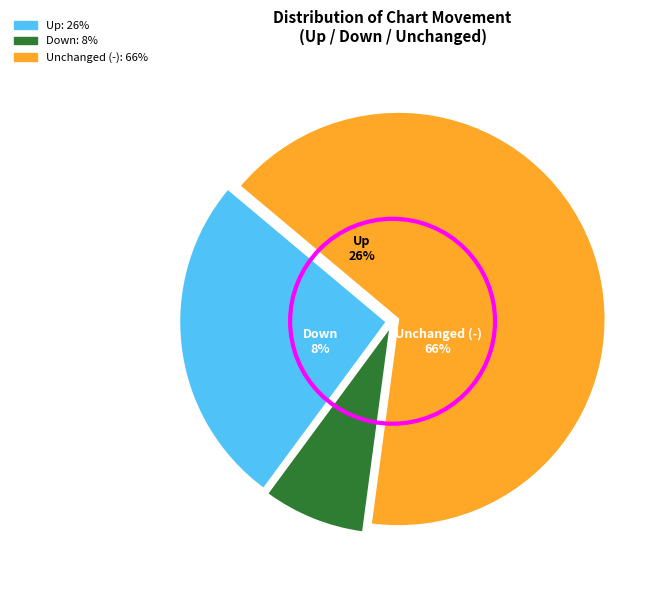

Which slice represents more than half of the pie?

-